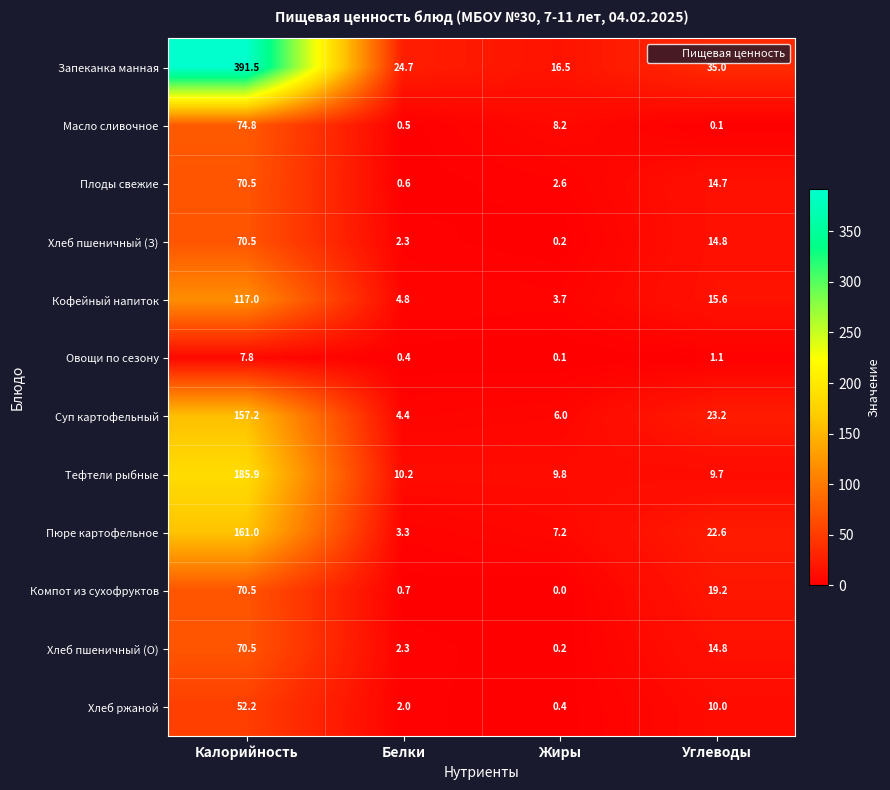

Which series has the largest total across all categories?

Запеканка манная